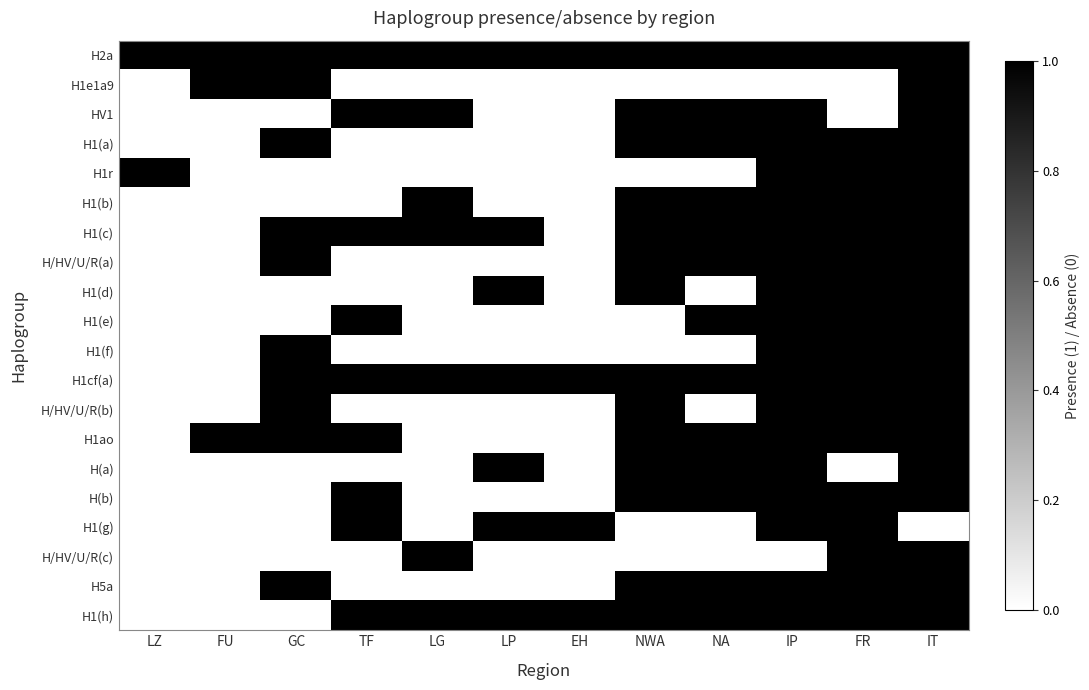

Reading left to right, extract all data points from this chart.

H2a: LZ=1	FU=1	GC=1	TF=1	LG=1	LP=1	EH=1	NWA=1	NA=1	IP=1	FR=1	IT=1
H1e1a9: LZ=0	FU=1	GC=1	TF=0	LG=0	LP=0	EH=0	NWA=0	NA=0	IP=0	FR=0	IT=1
HV1: LZ=0	FU=0	GC=0	TF=1	LG=1	LP=0	EH=0	NWA=1	NA=1	IP=1	FR=0	IT=1
H1(a): LZ=0	FU=0	GC=1	TF=0	LG=0	LP=0	EH=0	NWA=1	NA=1	IP=1	FR=1	IT=1
H1r: LZ=1	FU=0	GC=0	TF=0	LG=0	LP=0	EH=0	NWA=0	NA=0	IP=1	FR=1	IT=1
H1(b): LZ=0	FU=0	GC=0	TF=0	LG=1	LP=0	EH=0	NWA=1	NA=1	IP=1	FR=1	IT=1
H1(c): LZ=0	FU=0	GC=1	TF=1	LG=1	LP=1	EH=0	NWA=1	NA=1	IP=1	FR=1	IT=1
H/HV/U/R(a): LZ=0	FU=0	GC=1	TF=0	LG=0	LP=0	EH=0	NWA=1	NA=1	IP=1	FR=1	IT=1
H1(d): LZ=0	FU=0	GC=0	TF=0	LG=0	LP=1	EH=0	NWA=1	NA=0	IP=1	FR=1	IT=1
H1(e): LZ=0	FU=0	GC=0	TF=1	LG=0	LP=0	EH=0	NWA=0	NA=1	IP=1	FR=1	IT=1
H1(f): LZ=0	FU=0	GC=1	TF=0	LG=0	LP=0	EH=0	NWA=0	NA=0	IP=1	FR=1	IT=1
H1cf(a): LZ=0	FU=0	GC=1	TF=1	LG=1	LP=1	EH=1	NWA=1	NA=1	IP=1	FR=1	IT=1
H/HV/U/R(b): LZ=0	FU=0	GC=1	TF=0	LG=0	LP=0	EH=0	NWA=1	NA=0	IP=1	FR=1	IT=1
H1ao: LZ=0	FU=1	GC=1	TF=1	LG=0	LP=0	EH=0	NWA=1	NA=1	IP=1	FR=1	IT=1
H(a): LZ=0	FU=0	GC=0	TF=0	LG=0	LP=1	EH=0	NWA=1	NA=1	IP=1	FR=0	IT=1
H(b): LZ=0	FU=0	GC=0	TF=1	LG=0	LP=0	EH=0	NWA=1	NA=1	IP=1	FR=1	IT=1
H1(g): LZ=0	FU=0	GC=0	TF=1	LG=0	LP=1	EH=1	NWA=0	NA=0	IP=1	FR=1	IT=0
H/HV/U/R(c): LZ=0	FU=0	GC=0	TF=0	LG=1	LP=0	EH=0	NWA=0	NA=0	IP=0	FR=1	IT=1
H5a: LZ=0	FU=0	GC=1	TF=0	LG=0	LP=0	EH=0	NWA=1	NA=1	IP=1	FR=1	IT=1
H1(h): LZ=0	FU=0	GC=0	TF=1	LG=1	LP=1	EH=1	NWA=1	NA=1	IP=1	FR=1	IT=1